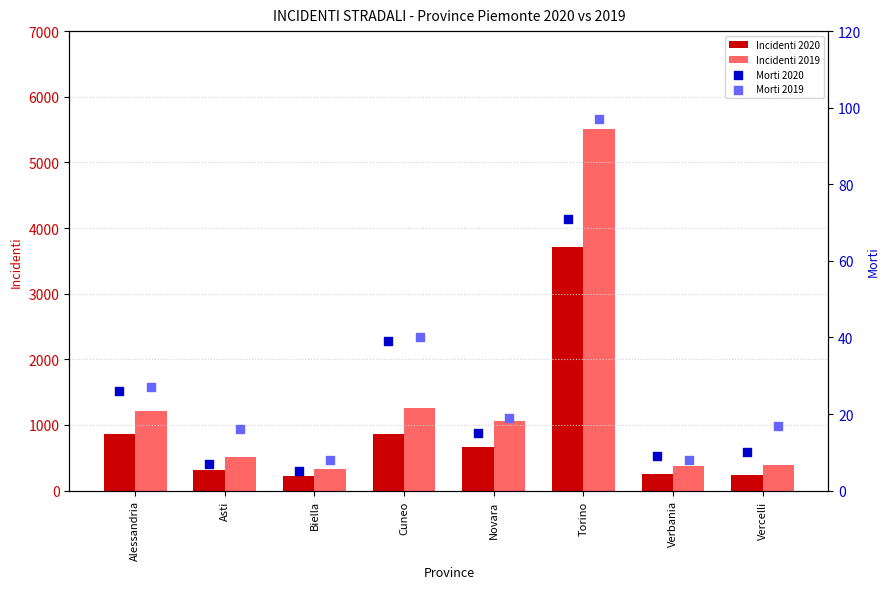

Is the value of Incidenti 2020 at Torino greater than the value of Incidenti 2019 at Biella?

Yes